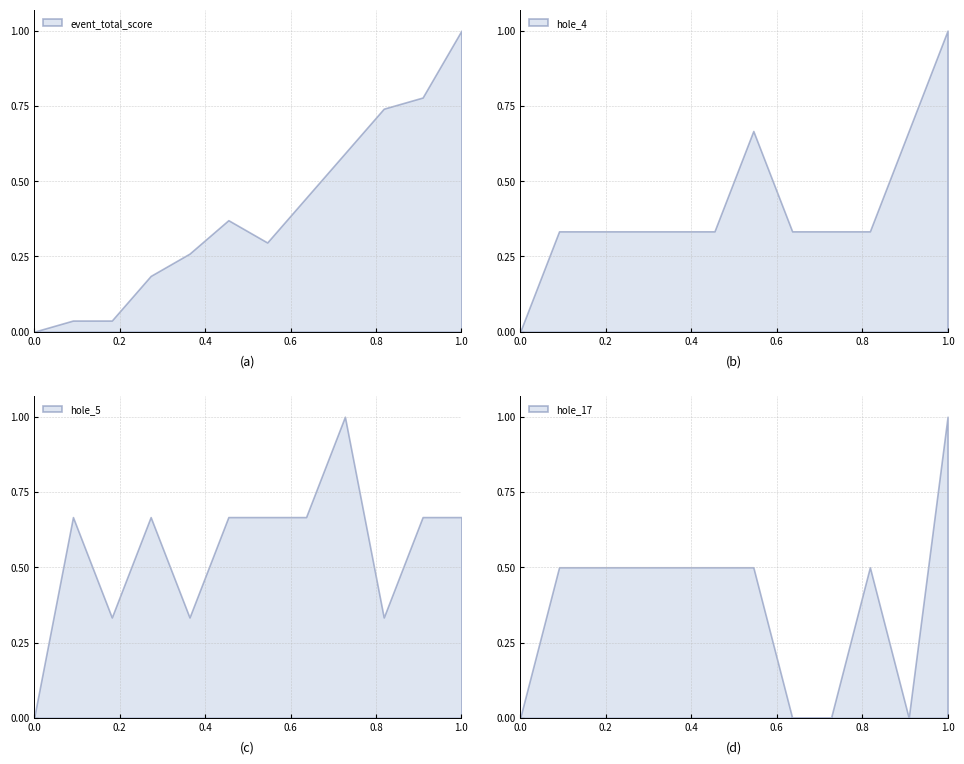

True or false: round_total_score has more than 1 points higher than both neighbors.

False